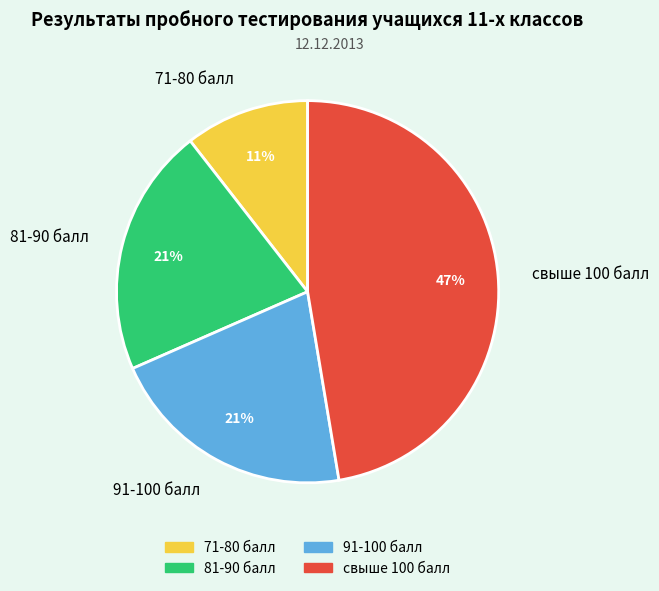

How many segments does this pie chart have?

4